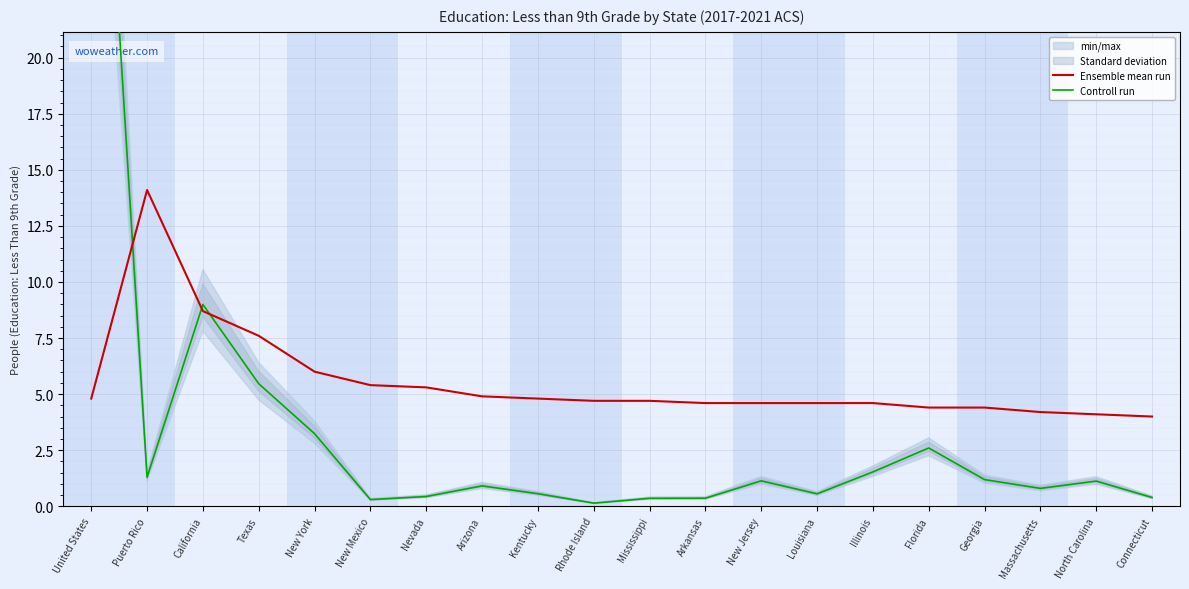

What is the label of the 10th point from the left?

Rhode Island